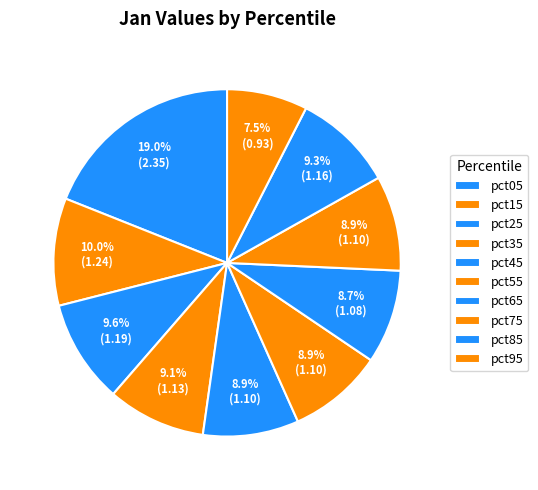

The pct15 slice represents 21% of the pie. True or false?

False